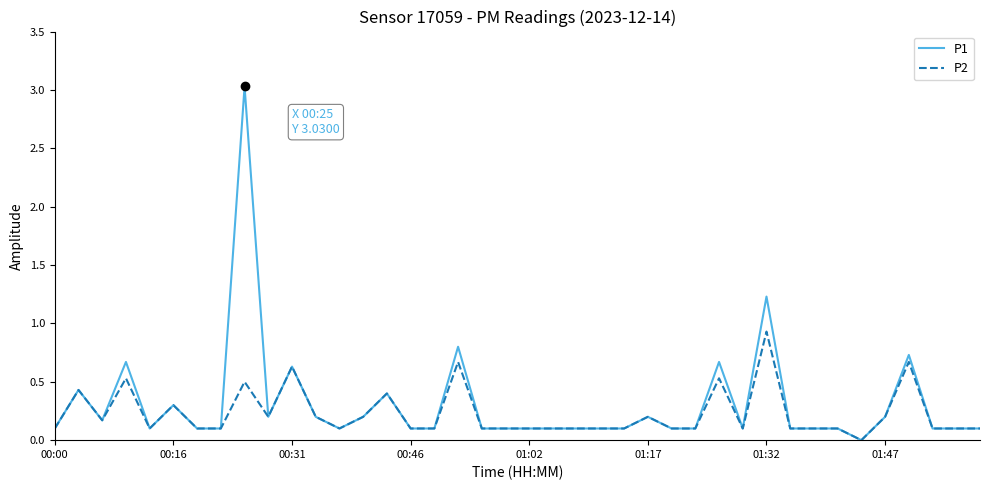

Is this an area chart (filled region under the line)?

No